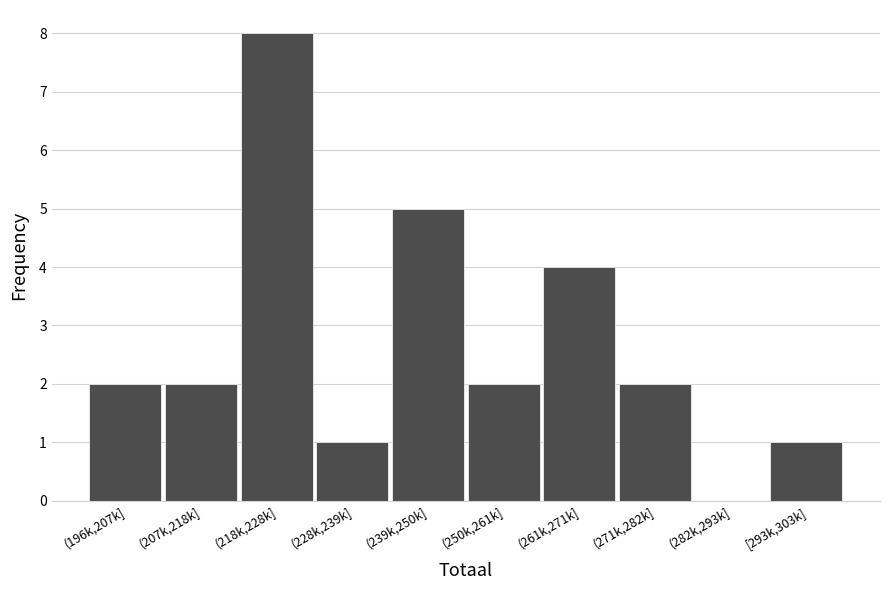

Reading left to right, what are all the values shown in this chart?

(196k,207k]=2	(207k,218k]=2	(218k,228k]=8	(228k,239k]=1	(239k,250k]=5	(250k,261k]=2	(261k,271k]=4	(271k,282k]=2	(282k,293k]=0	[293k,303k]=1